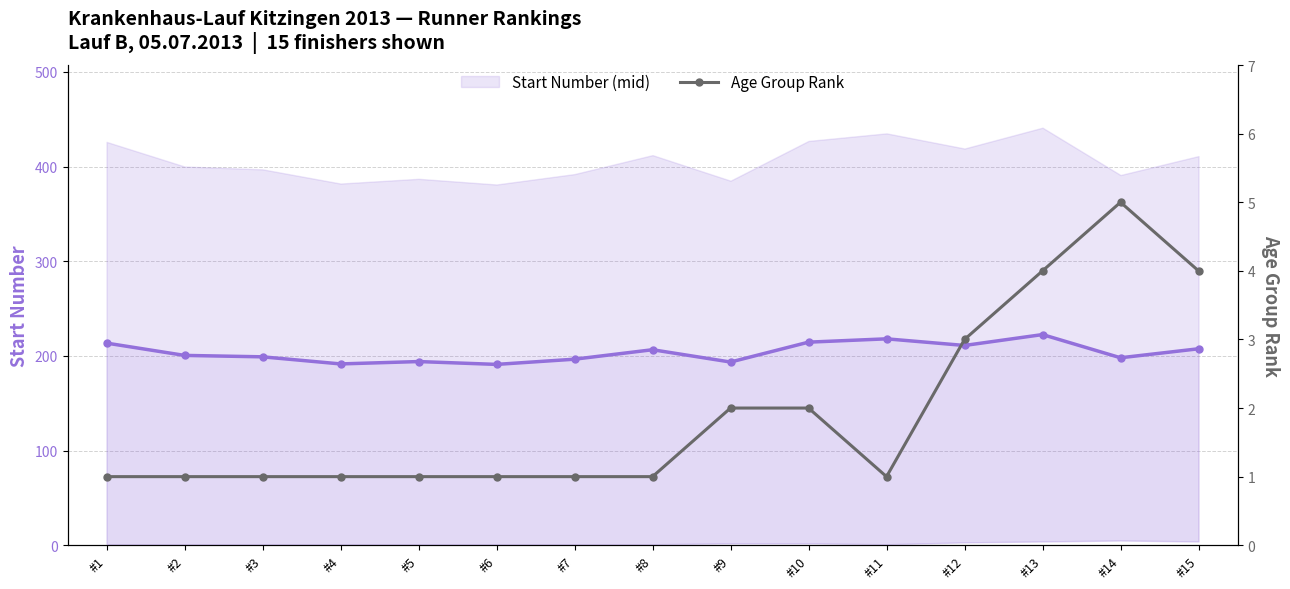

Does the chart have visible grid lines?

Yes